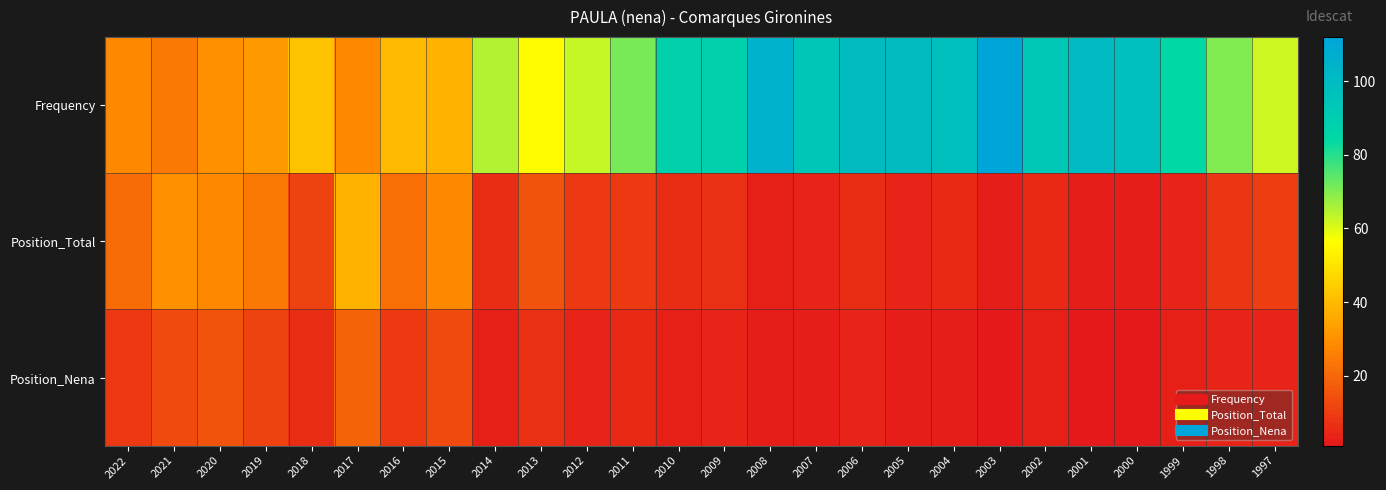

At how many categories does at least one series exceed 110?

1